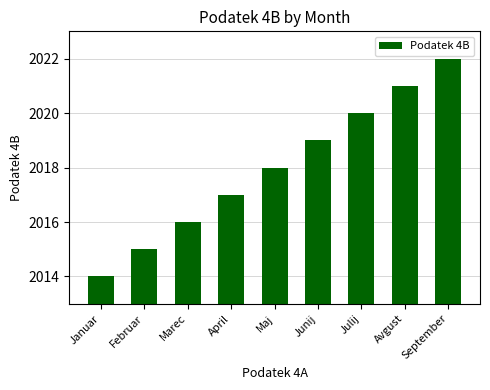

Does the chart contain stacked bars?

No